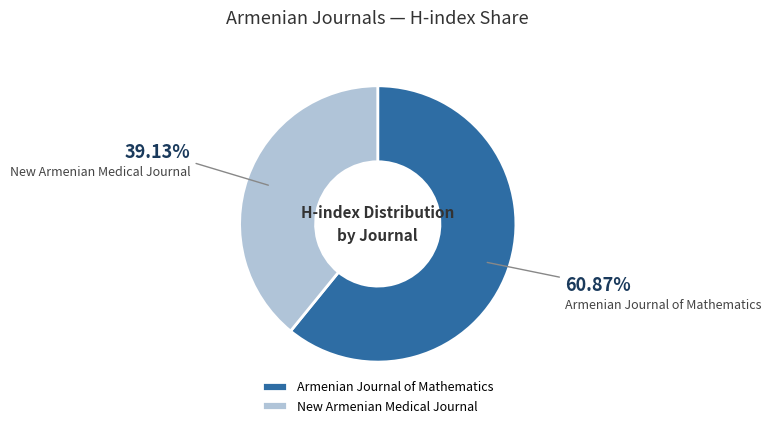

What percentage is the New Armenian Medical Journal slice, to the nearest percent?

39%